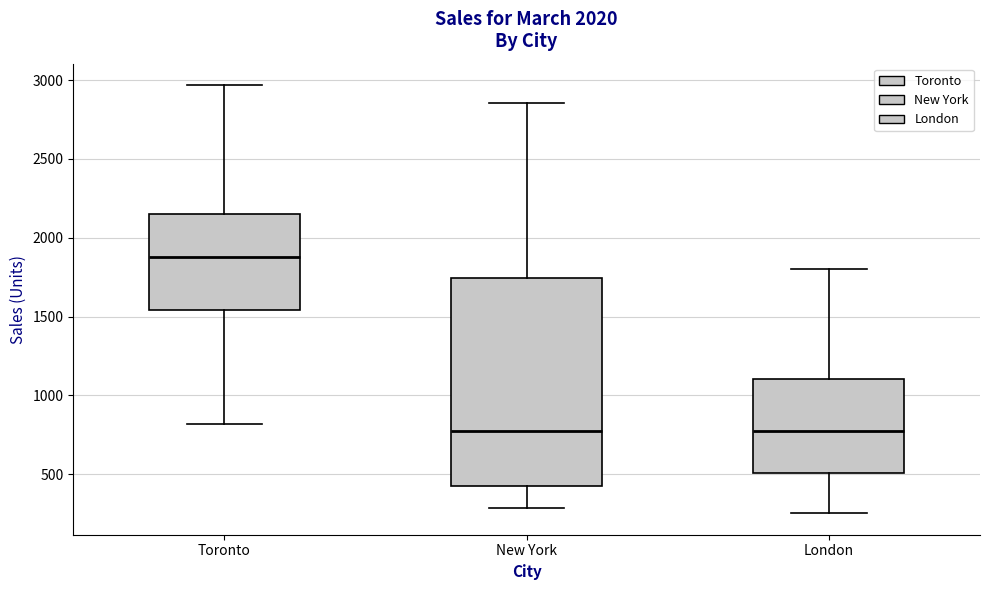

Comparing the boxes themselves (not the whiskers), which one is the tallest?

New York